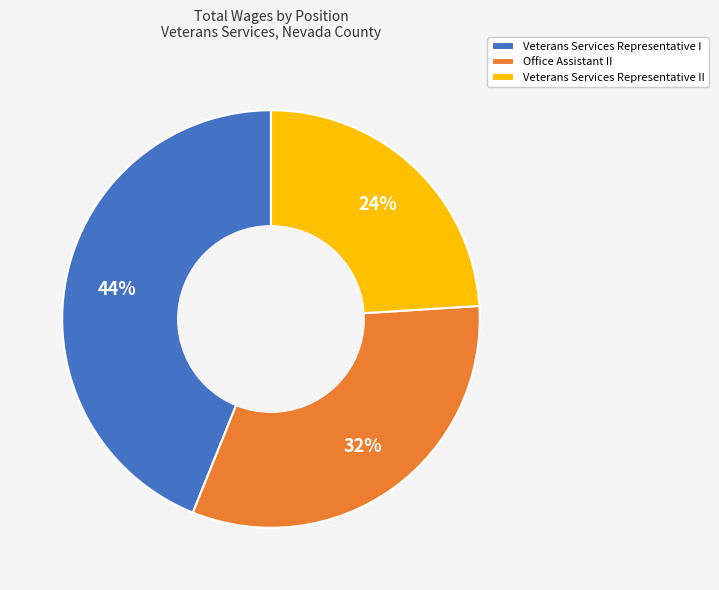

Count the number of slices in the pie.

3